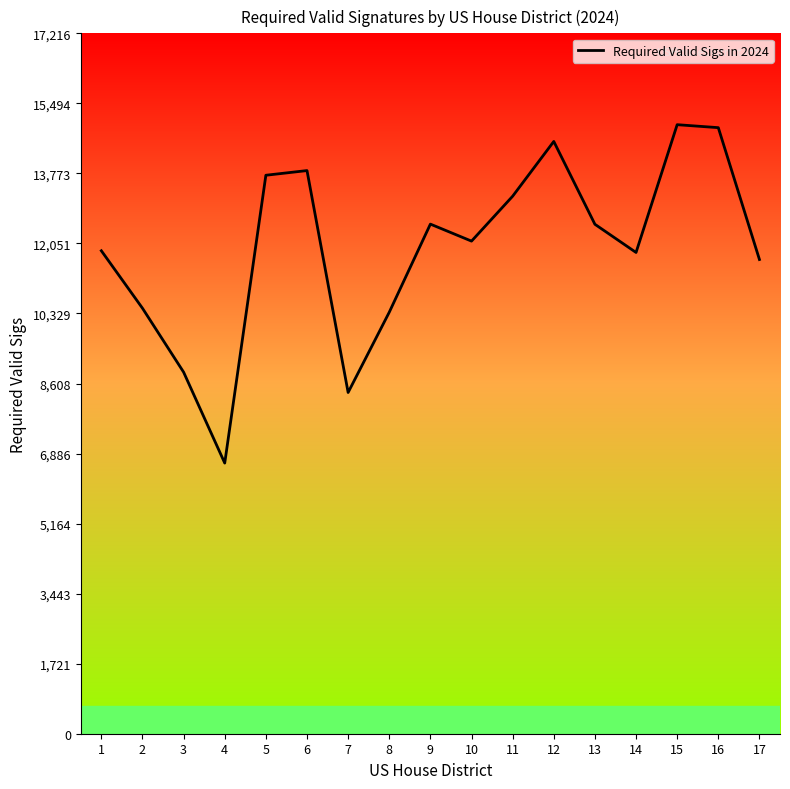

How many lines are shown in the chart?

1